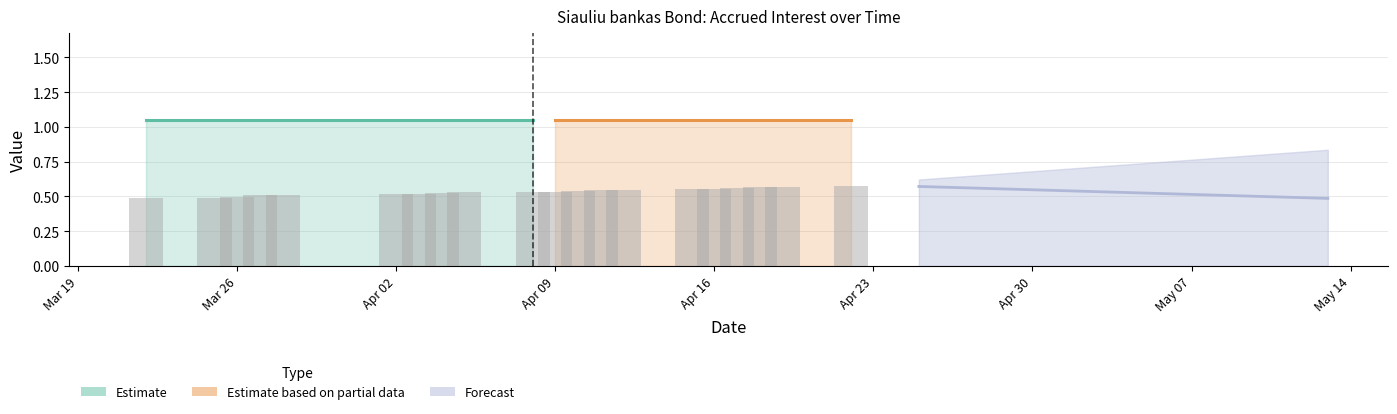

Count the values in the range 0 to 1.

20